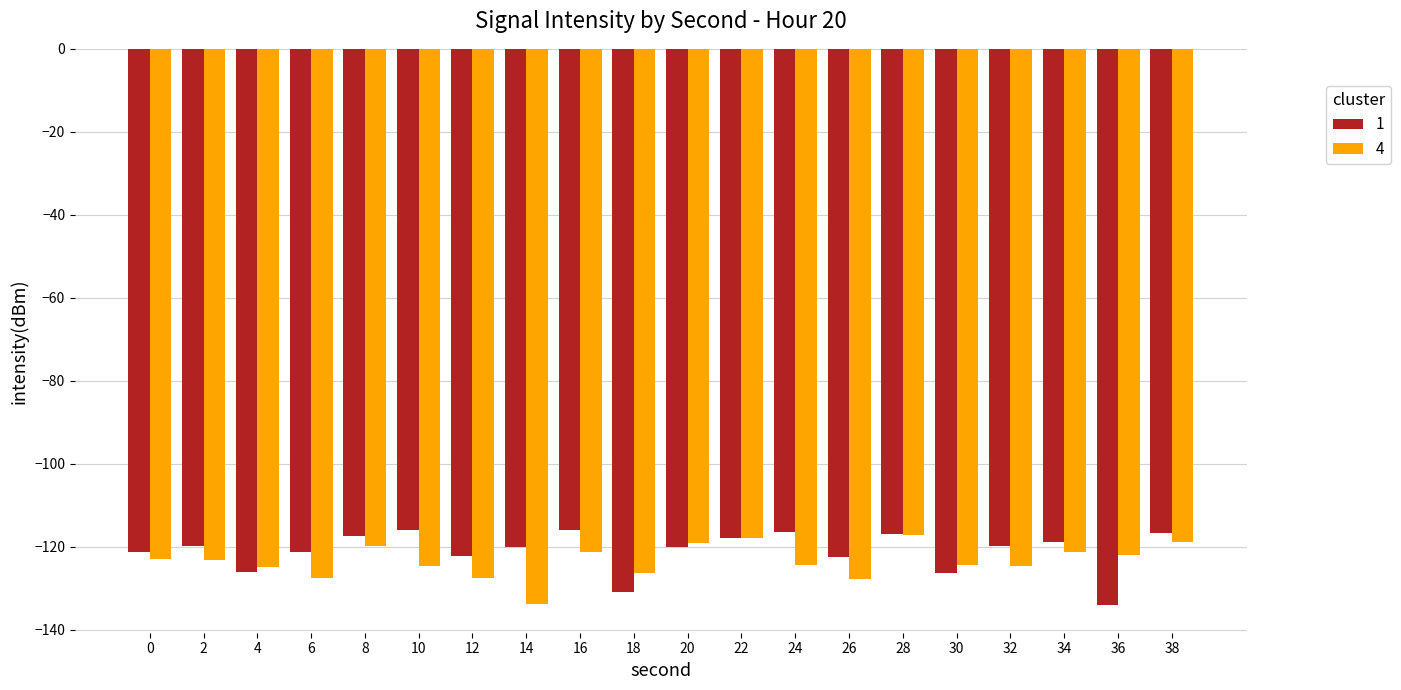

What is the difference between the 4 values at 8 and 32?

4.7